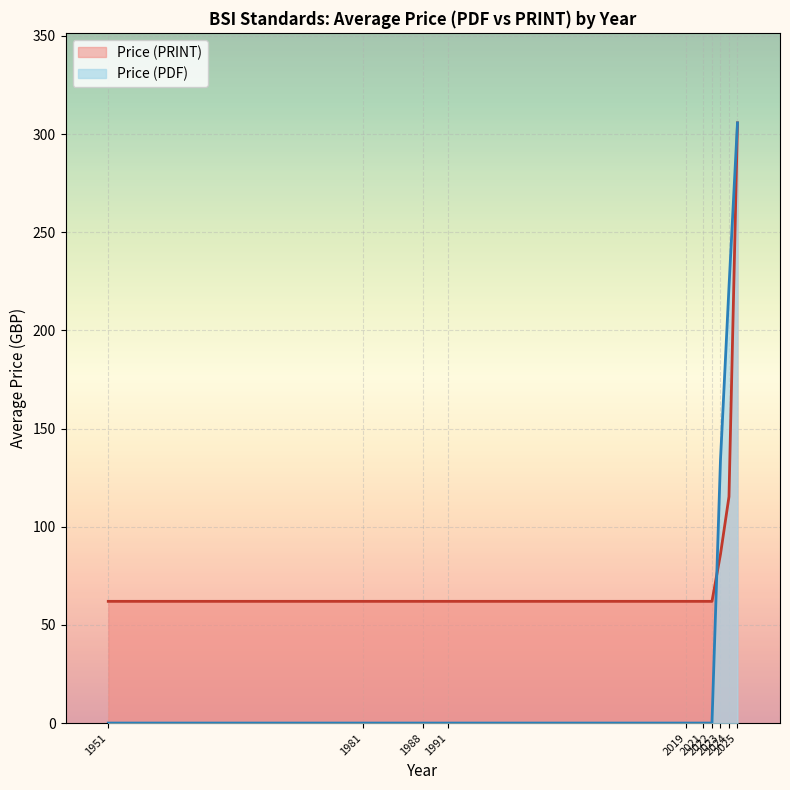

Which series has the widest spread of values?

Price (PDF)